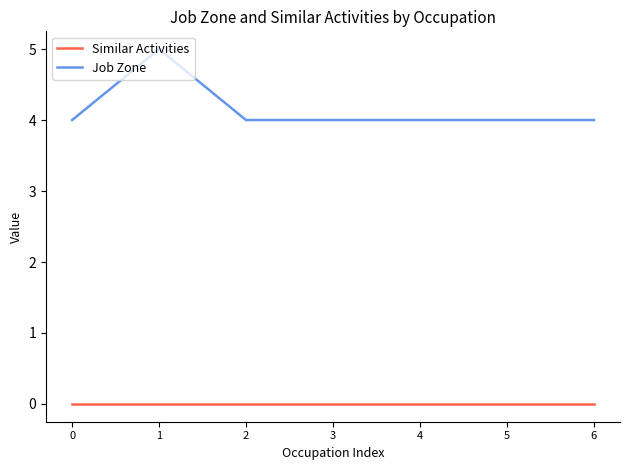

True or false: Job Zone has more than 0 points higher than both neighbors.

True